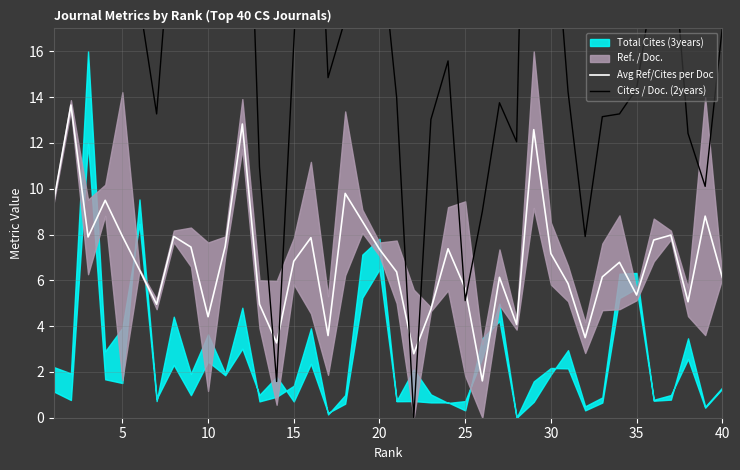

The Avg Ref/Cites per Doc series shows 12.0 at 30. True or false?

False